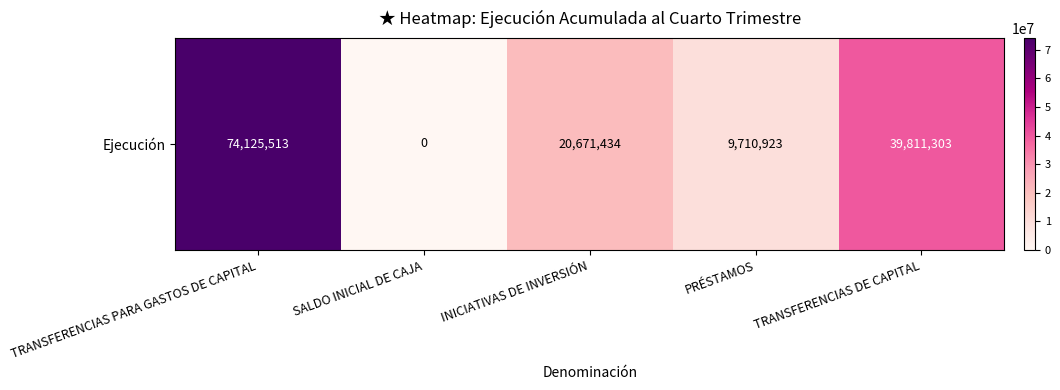

What is the ratio of the value at TRANSFERENCIAS PARA GASTOS DE CAPITAL to the value at INICIATIVAS DE INVERSIÓN?

3.6